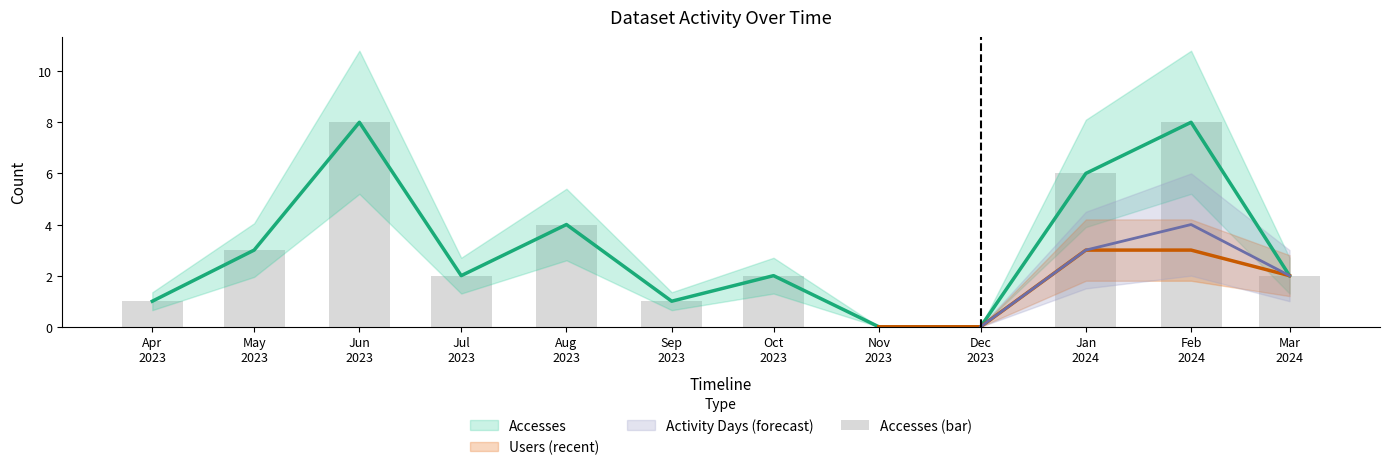

Reading left to right, extract all data points from this chart.

1	3	8	2	4	1	2	0	0	6	8	2